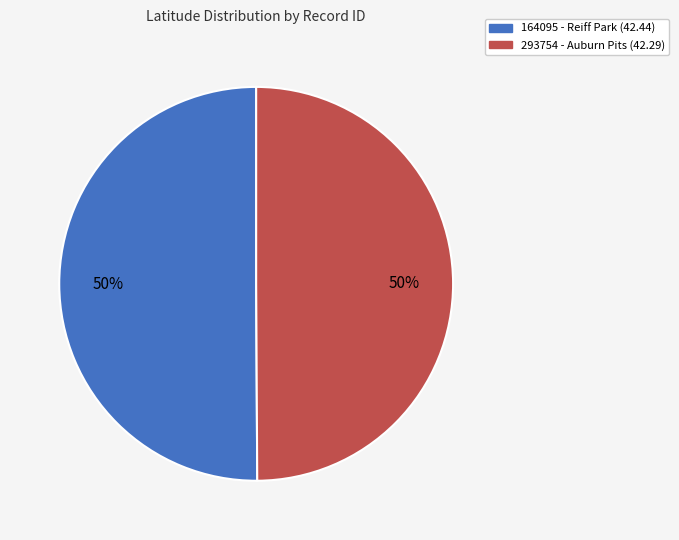

How many segments does this pie chart have?

2